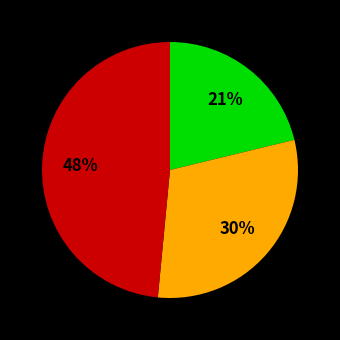

Count the number of slices in the pie.

3